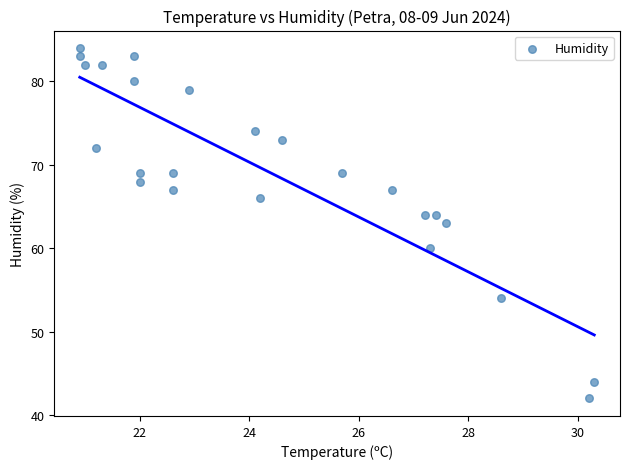

What is the range of Y values (max minus min)?

42